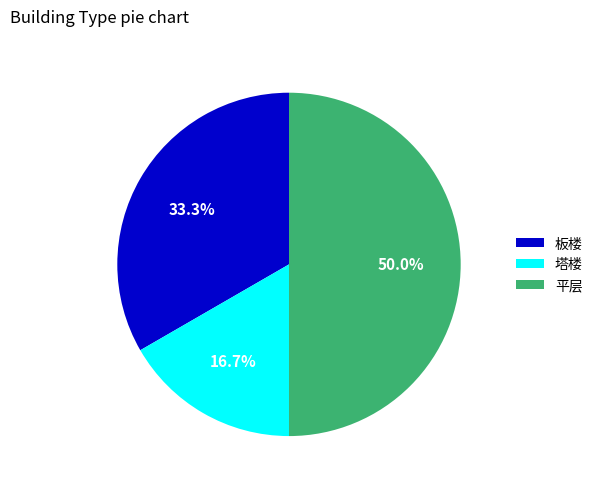

To the nearest percent, what is the difference between the 板楼 and 平层 slice percentages?

17%